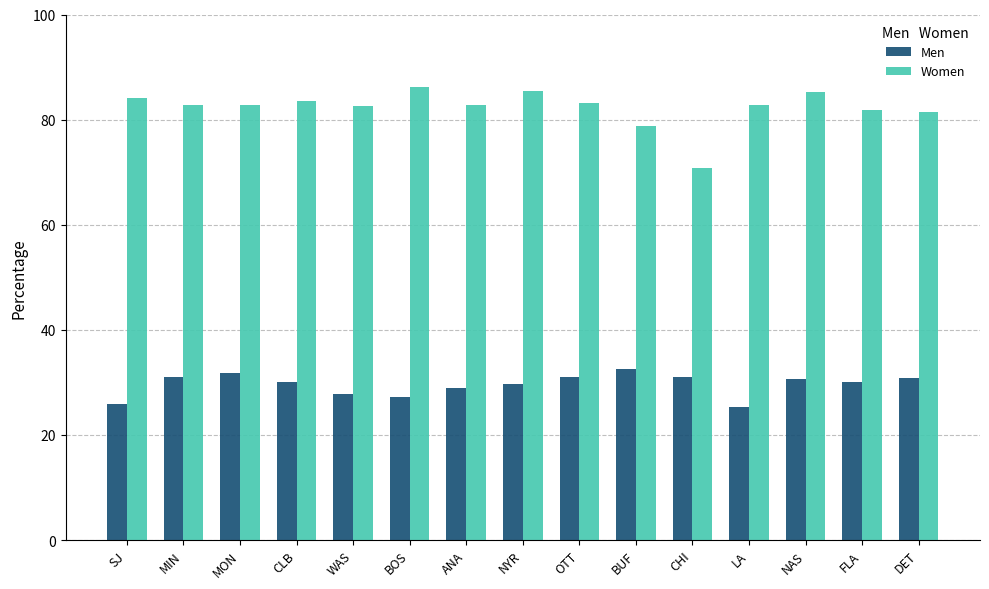

What is the difference between the Women values at CLB and OTT?

0.5